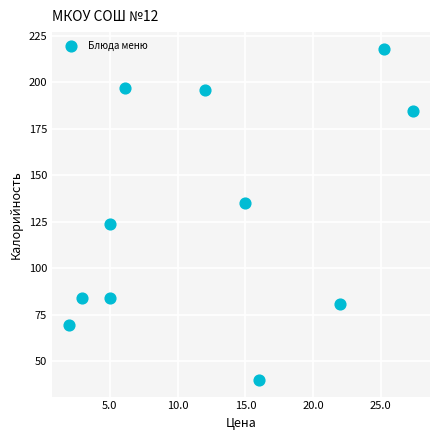

What is the range of X values (max minus min)?

25.4